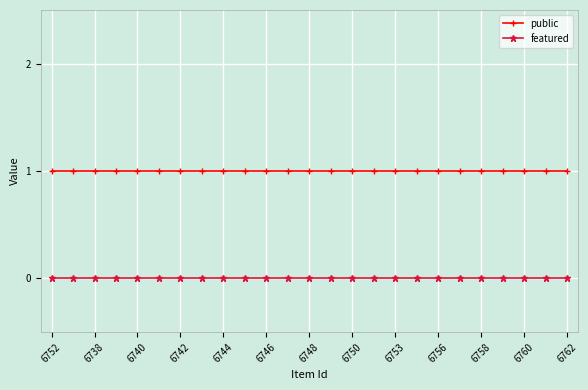

Rank the series by their maximum value, from lowest to highest.

featured, public